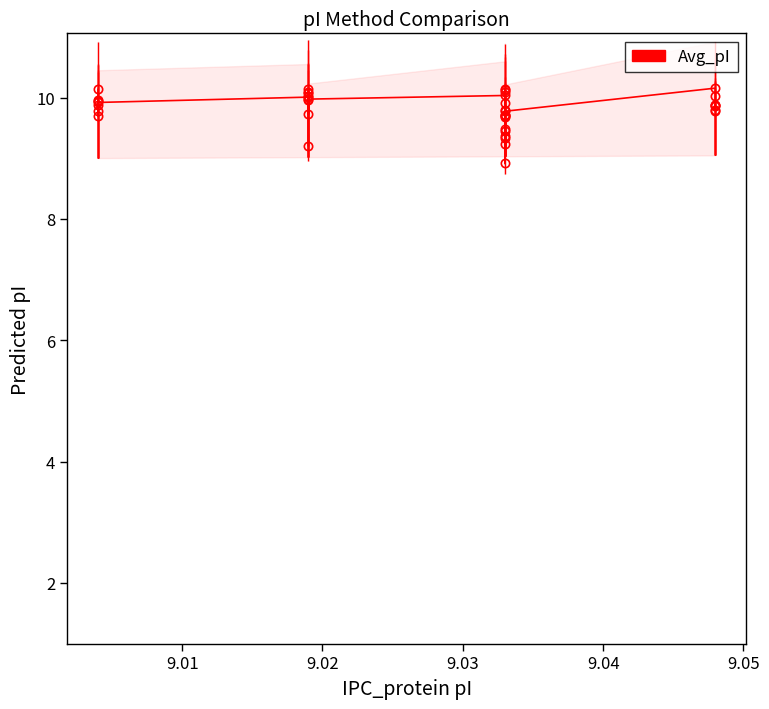

What is the smallest value displayed?

8.9